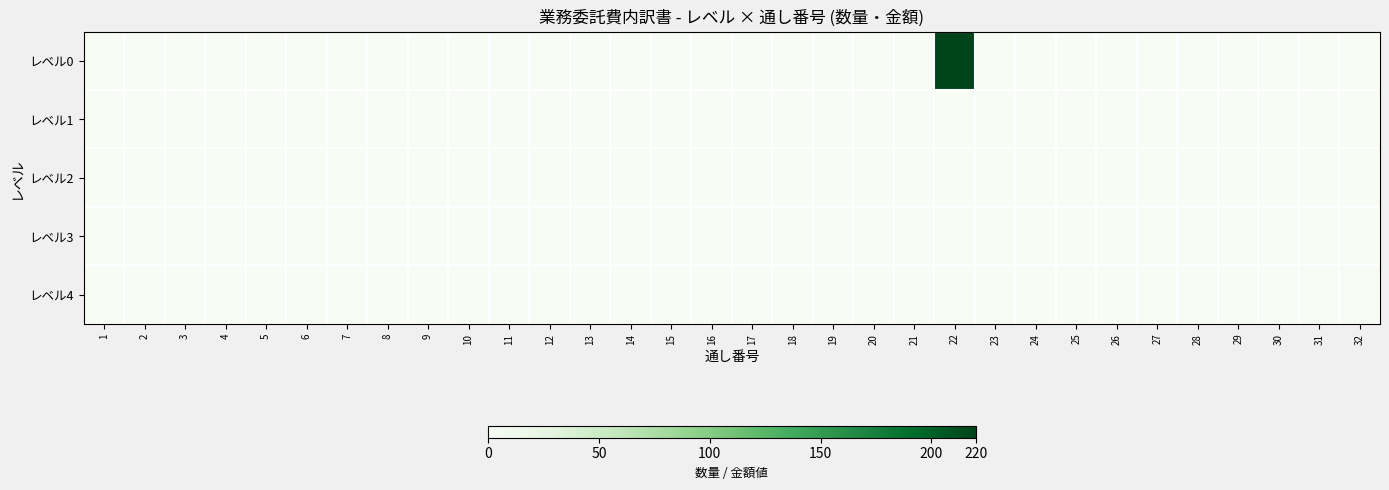

List the series in order of their peak value, highest first.

レベル0, レベル4, レベル1, レベル2, レベル3